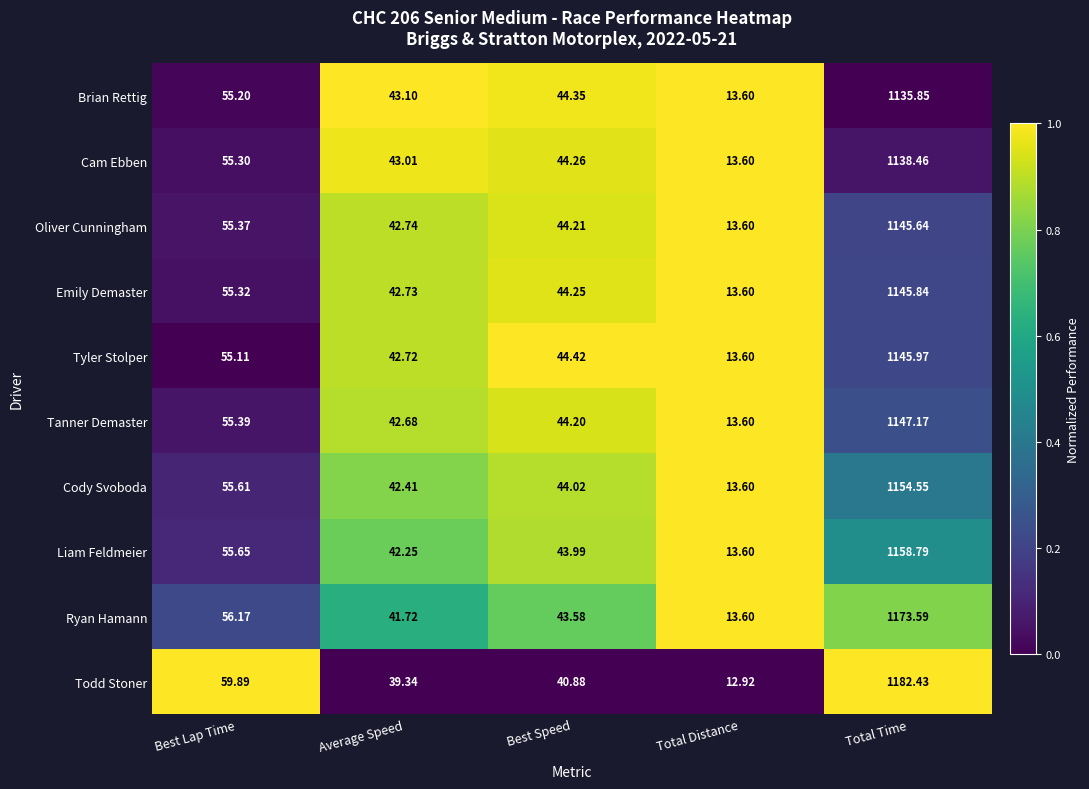

Which category has the highest value across all series?

Total Time